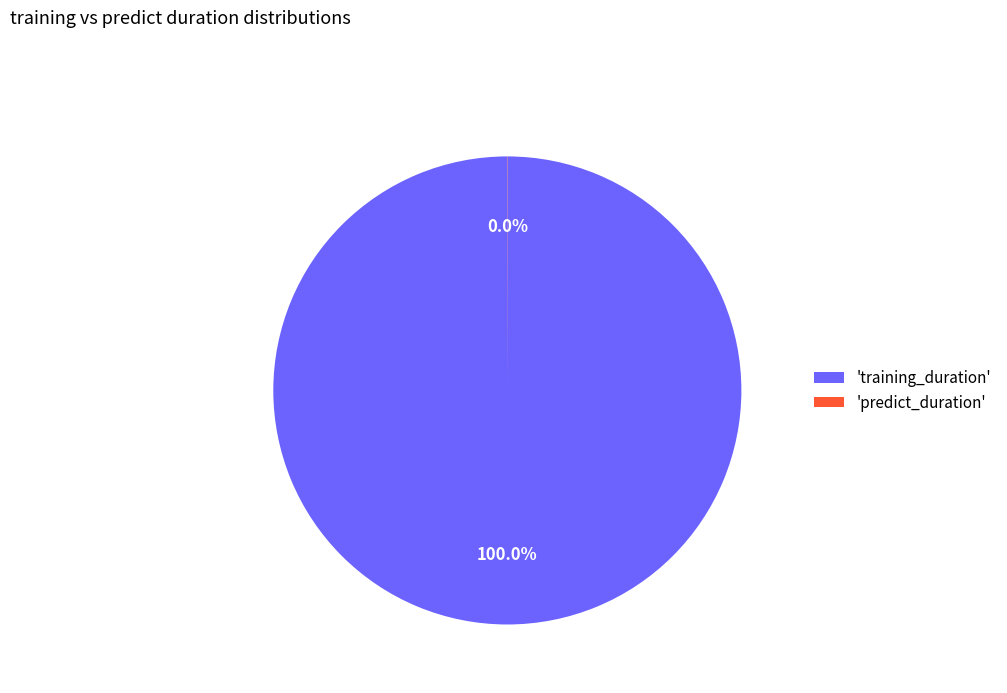

Is there any slice that represents more than half of the pie?

Yes